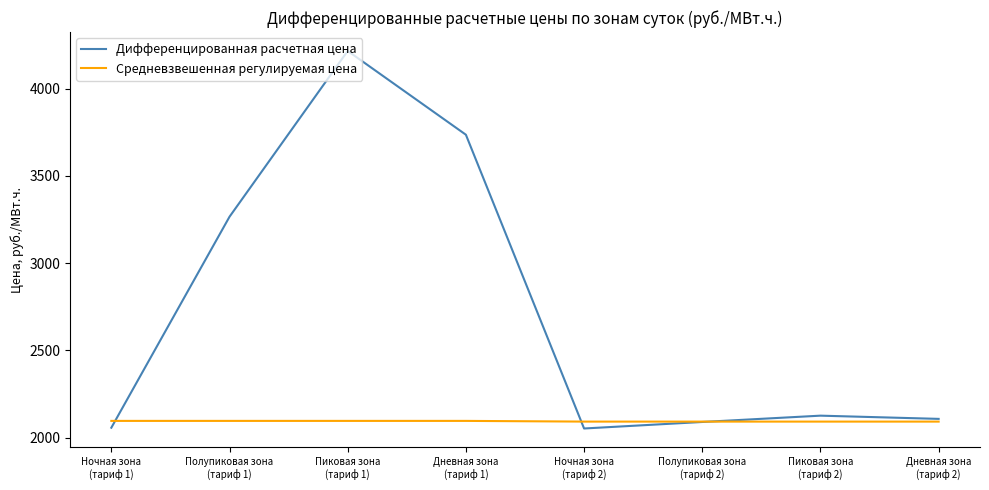

What is the difference between the maximum and minimum values in the Средневзвешенная регулируемая цена series?

4.0